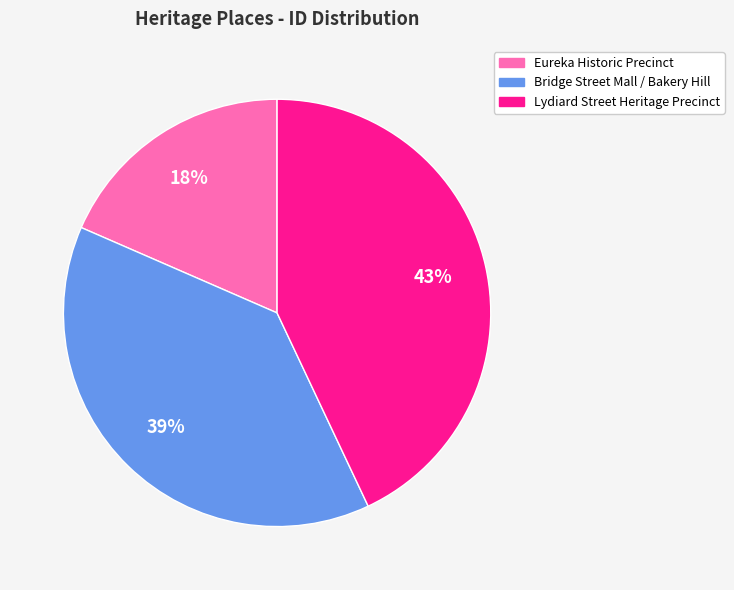

To the nearest percent, what portion does Eureka Historic Precinct represent?

18%